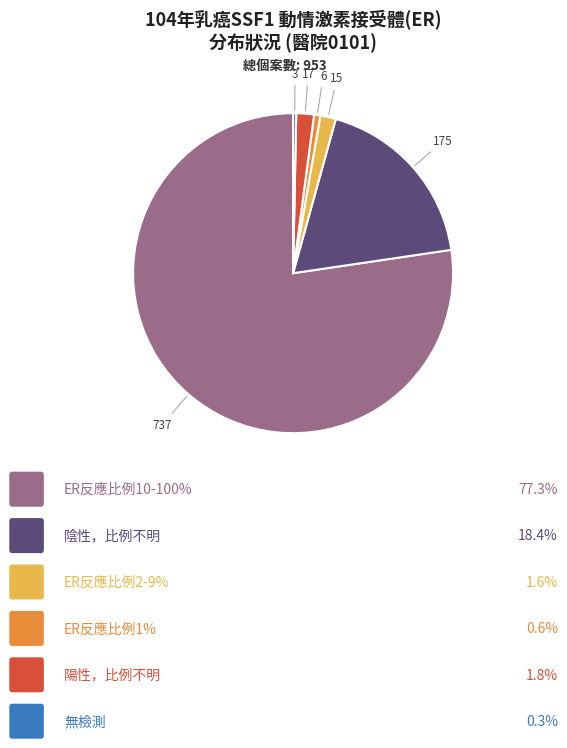

Does any single category account for the majority?

Yes